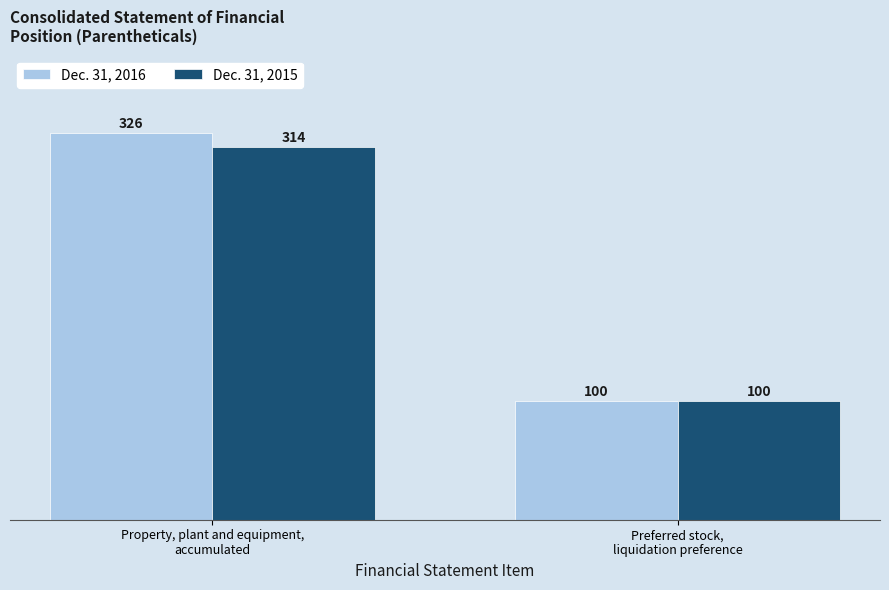

What is the difference between the Dec. 31, 2016 values at Preferred stock,
liquidation preference and Property, plant and equipment,
accumulated?

226